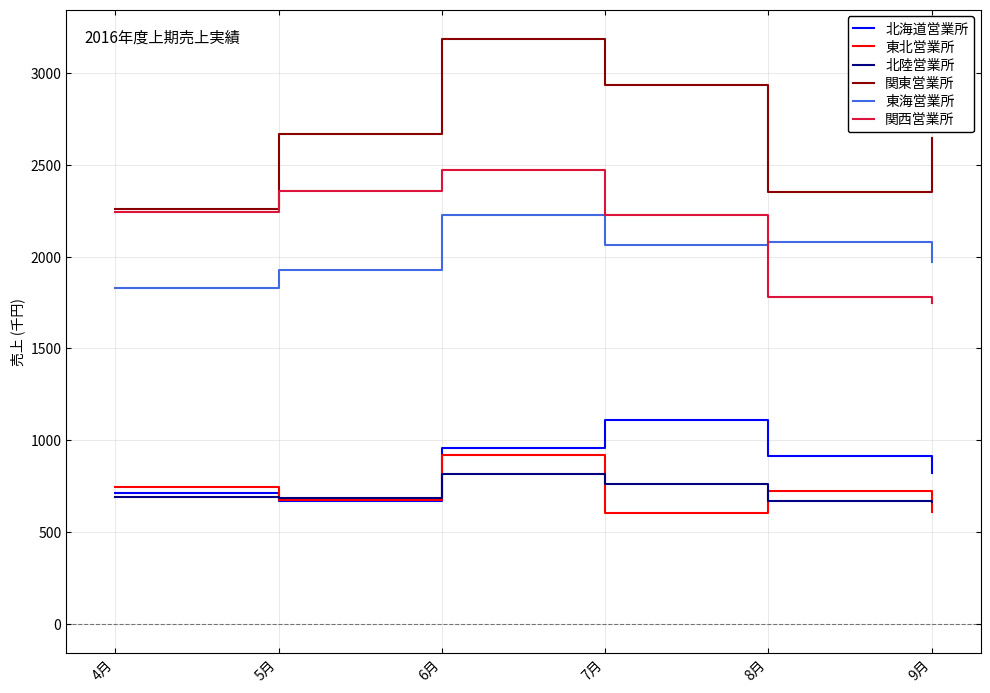

What are all the series names shown in the legend?

北海道営業所, 東北営業所, 北陸営業所, 関東営業所, 東海営業所, 関西営業所